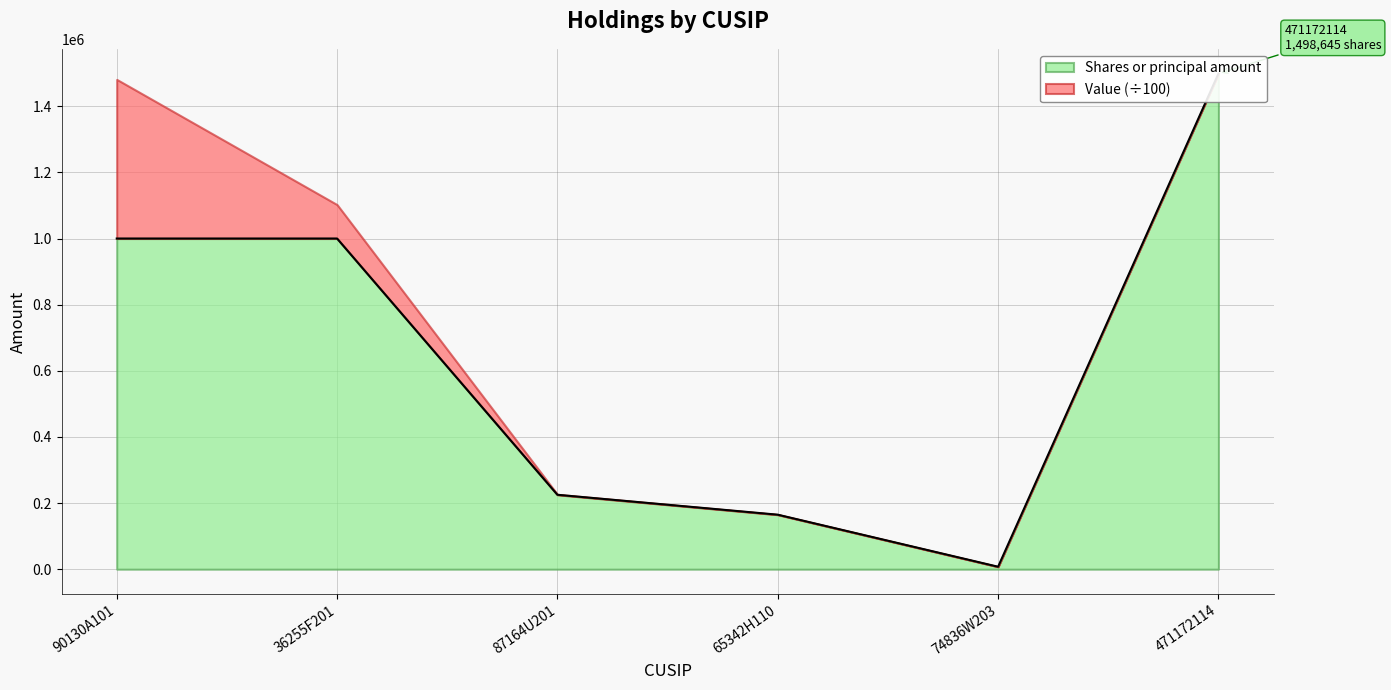

Read the value at 74836W203.

7357